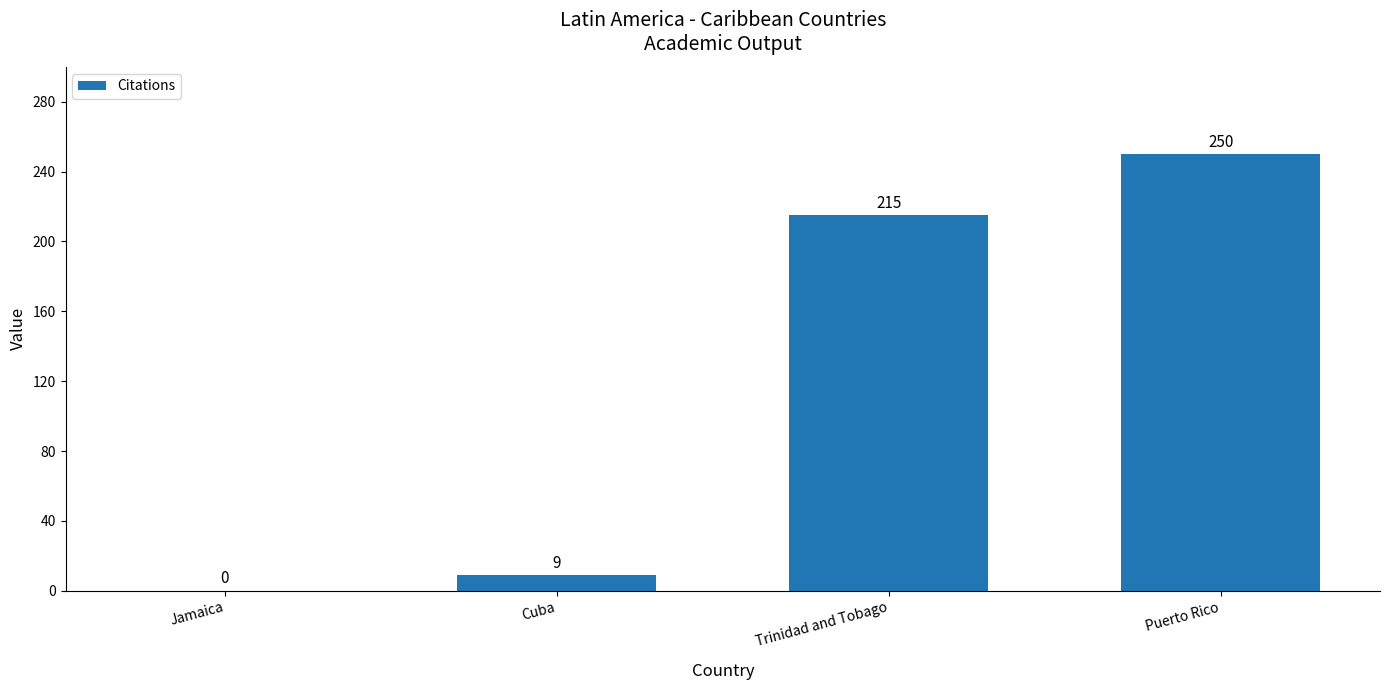

Reading left to right, list all the values displayed in this chart.

Jamaica=0	Cuba=9	Trinidad and Tobago=215	Puerto Rico=250